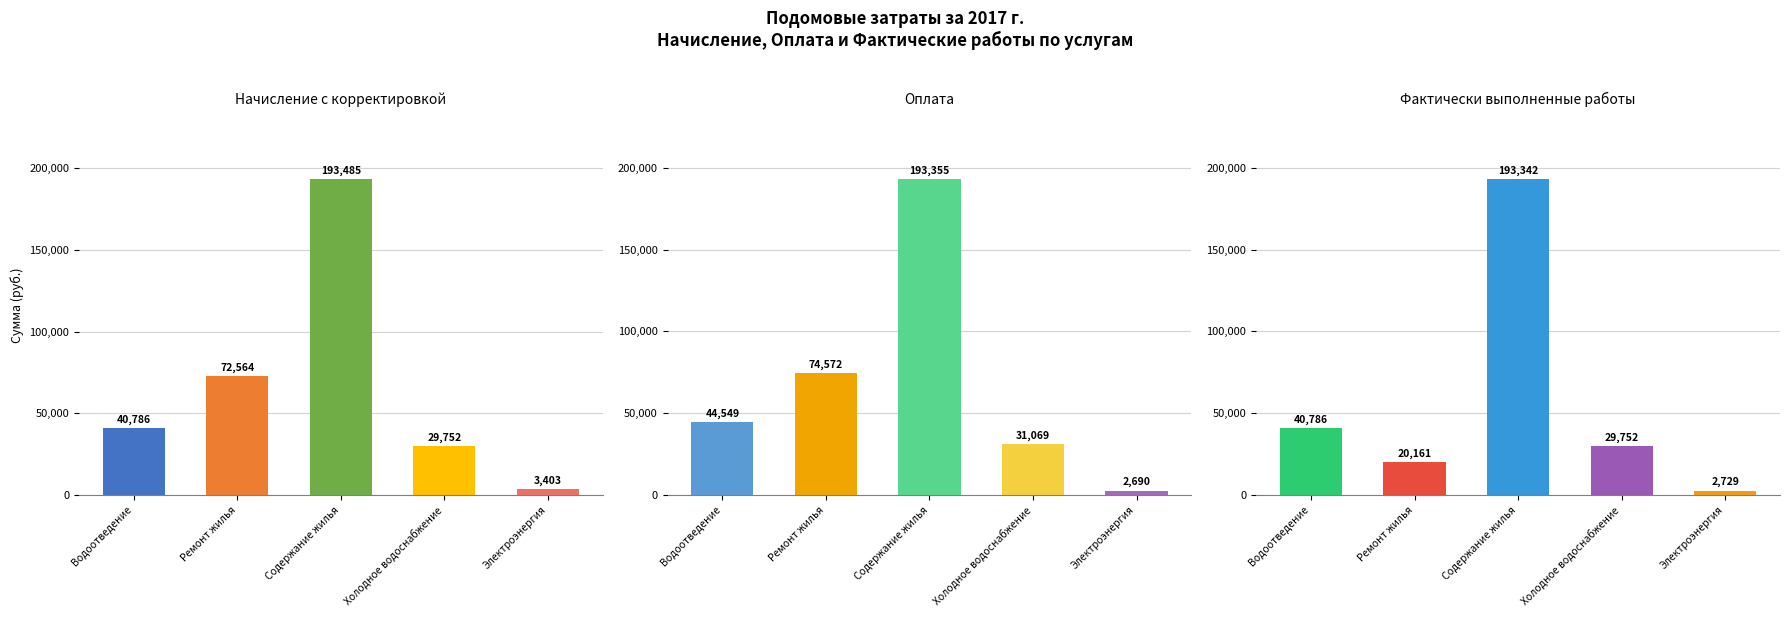

What is the maximum value for Фактически выполненные работы?

193342.4